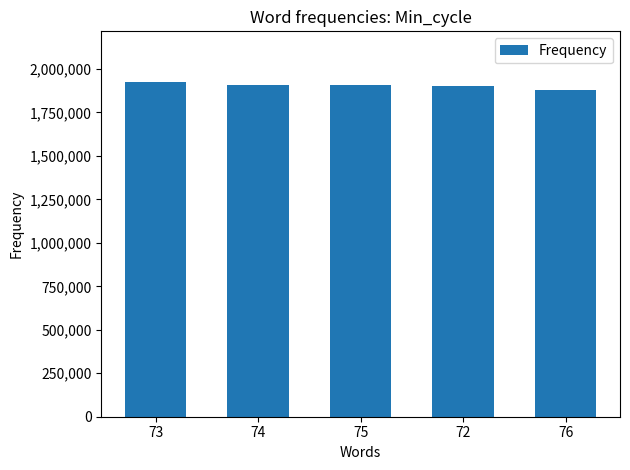

The value at 72 is 1904282. True or false?

True